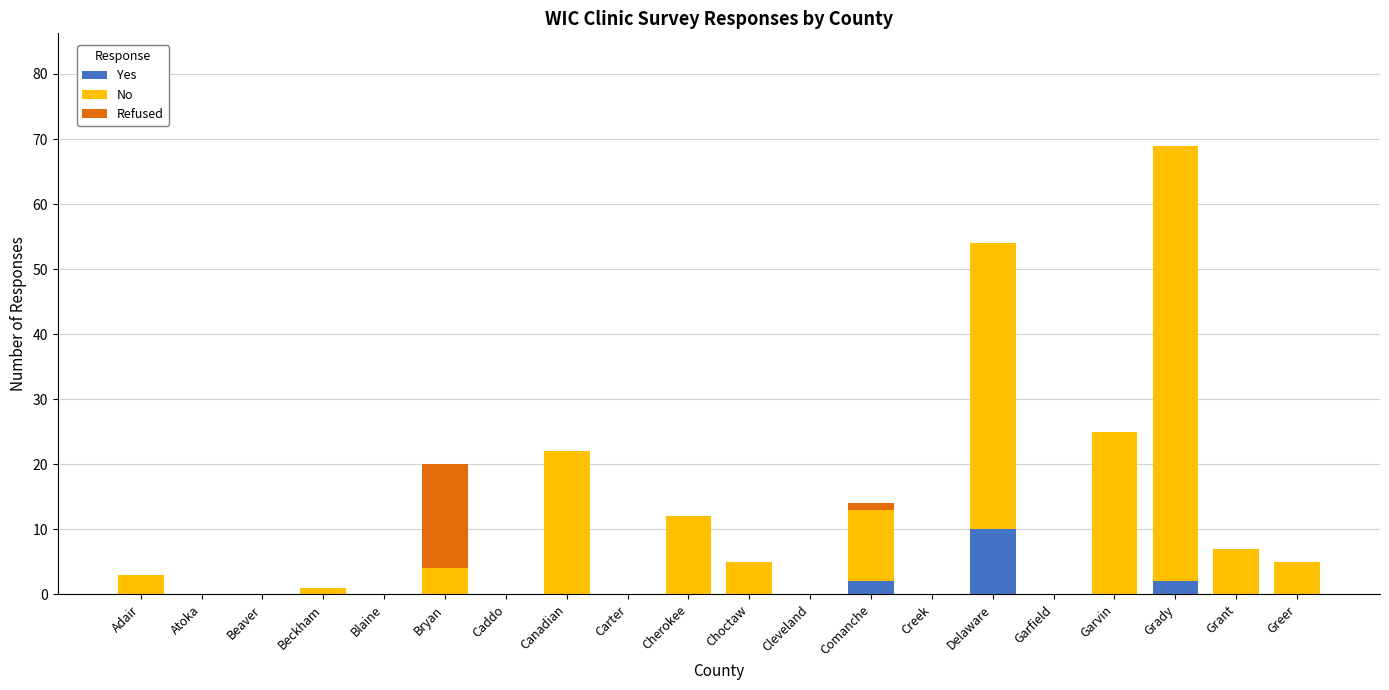

At which category is the sum across all series the highest?

Grady